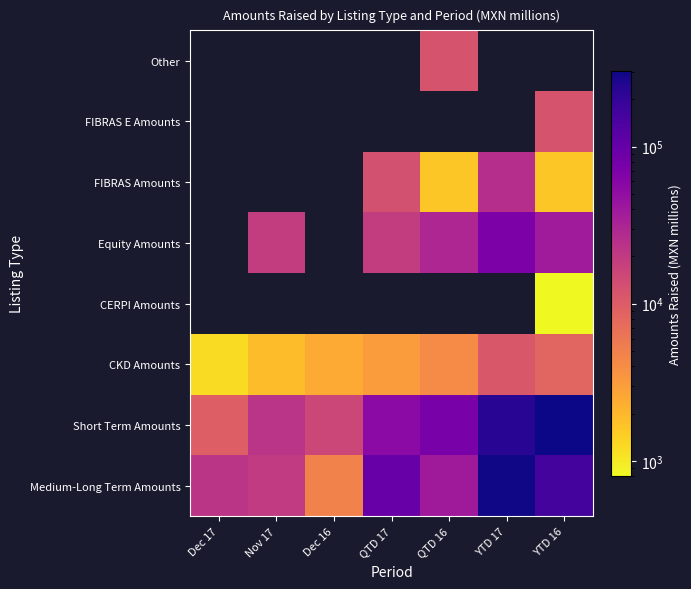

Which has a higher value, Nov 17 or YTD 16?

YTD 16